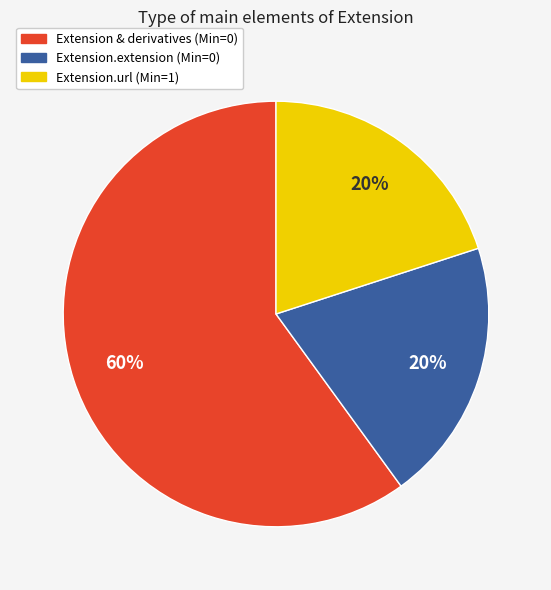

How many slices are in this pie chart?

3